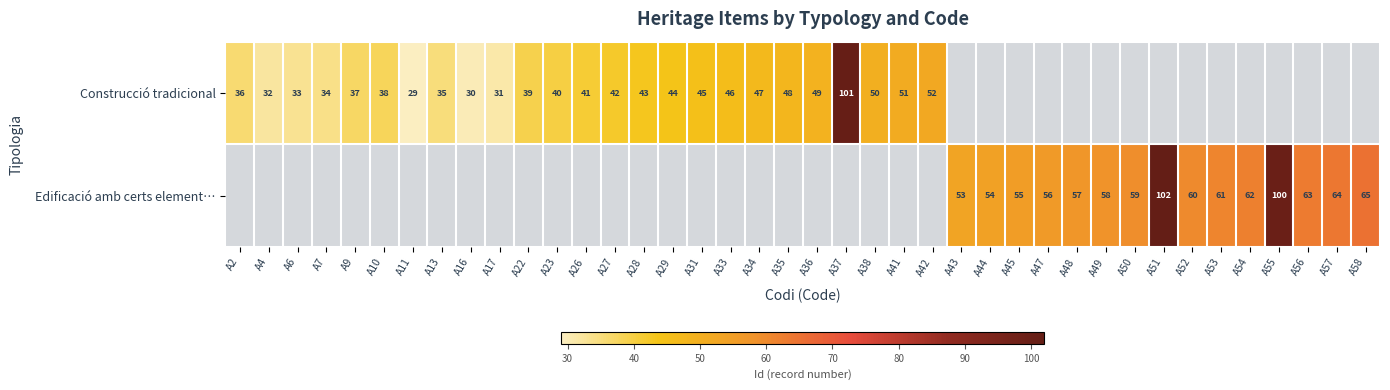

True or false: Construcció tradicional has a value of 17 at A28.

False